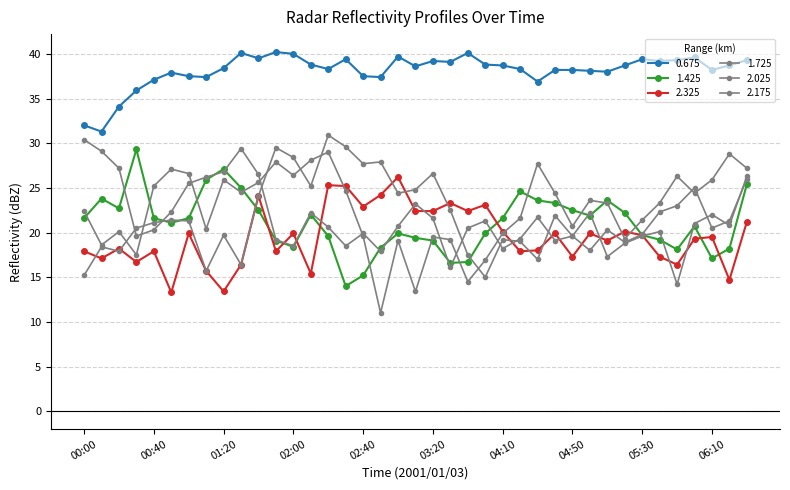

What is the label of the 22nd point from the right?

02:50